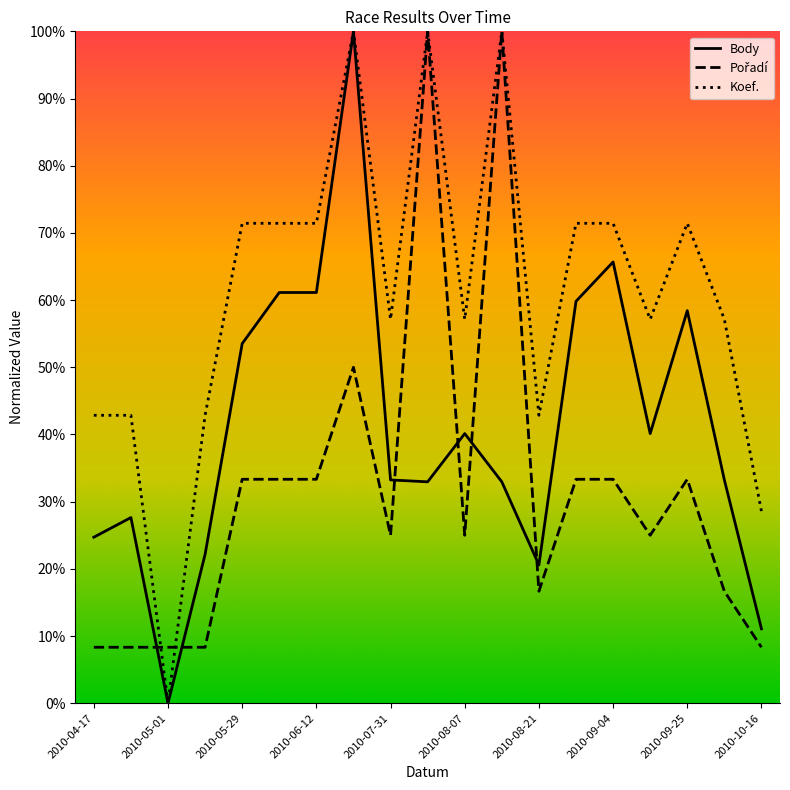

What is the highest value of the Body series?

100.0